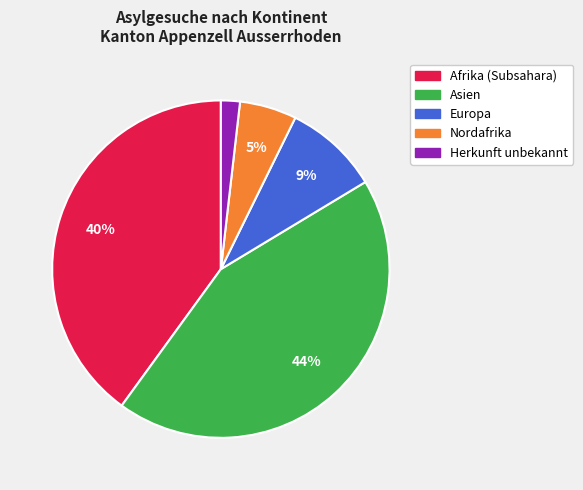

What percentage is the Europa slice, to the nearest percent?

9%